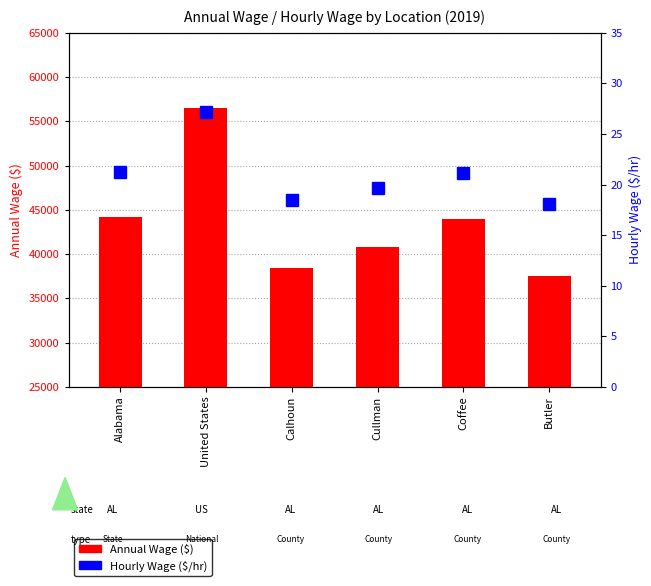

How many categories are shown in the chart?

6